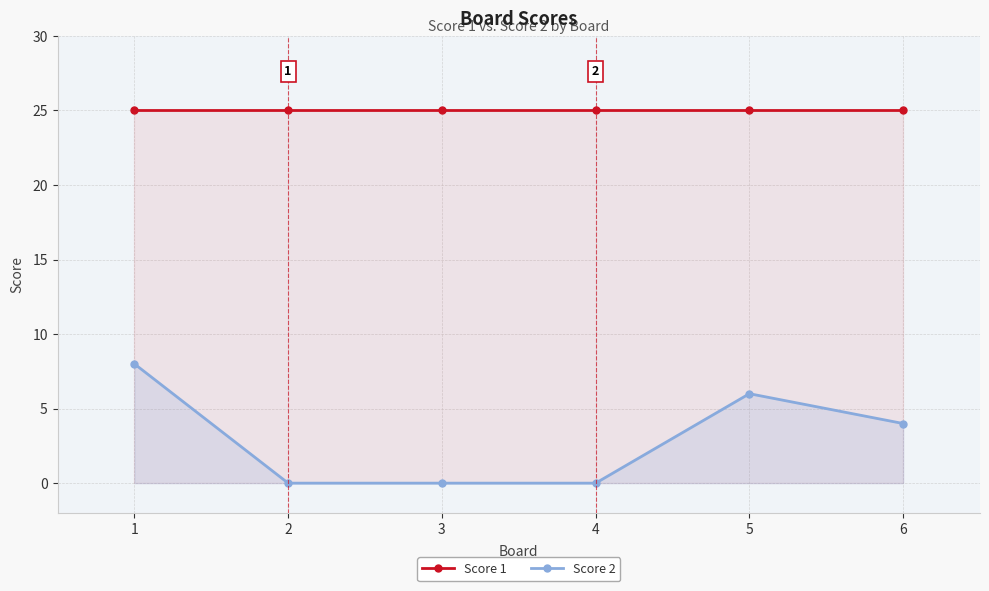

How many lines are shown in the chart?

2